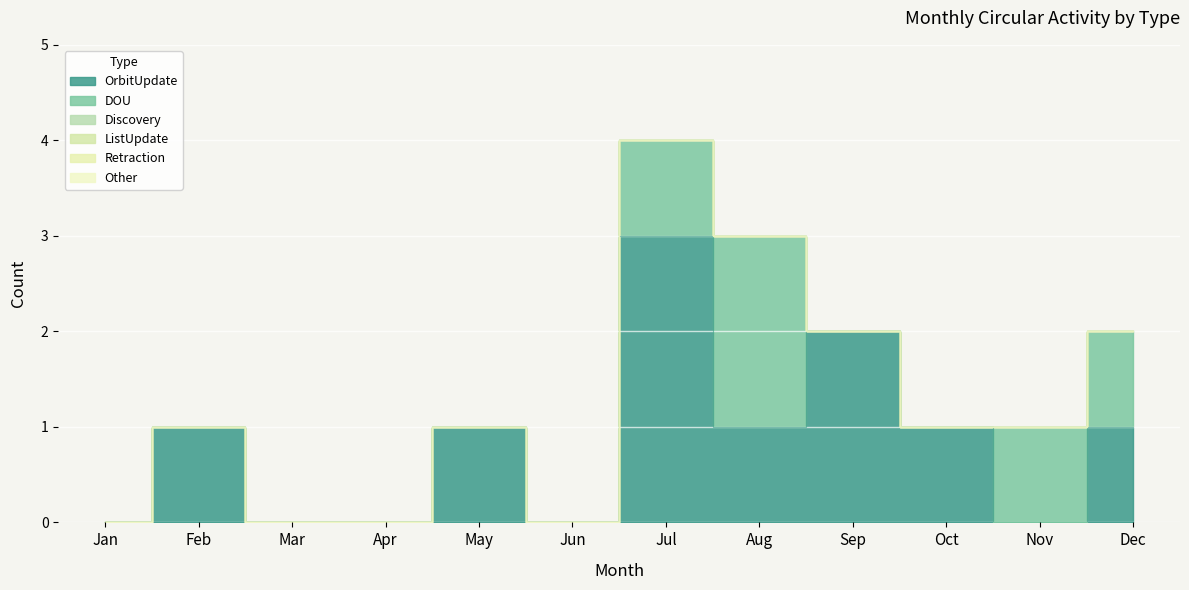

At how many categories does at least one series exceed 1?

3